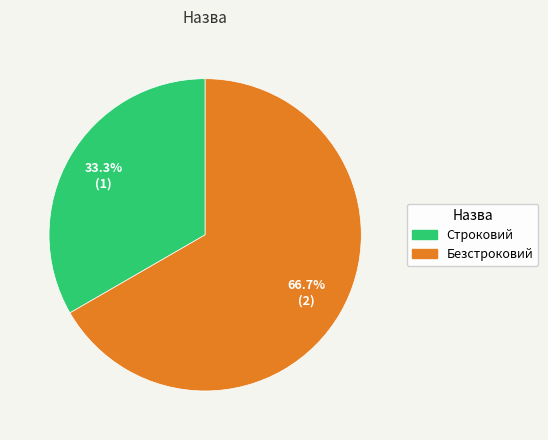

To the nearest percent, what portion does Безстроковий represent?

67%